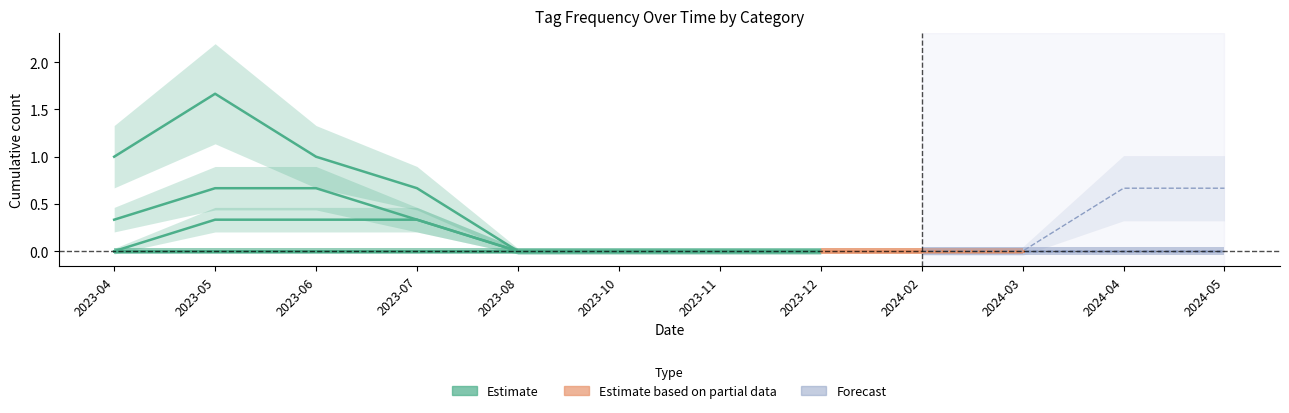

Rank the categories by WEATHER value from highest to lowest.

2023-05, 2023-06, 2023-04, 2023-07, 2023-08, 2023-10, 2023-11, 2023-12, 2024-02, 2024-03, 2024-04, 2024-05